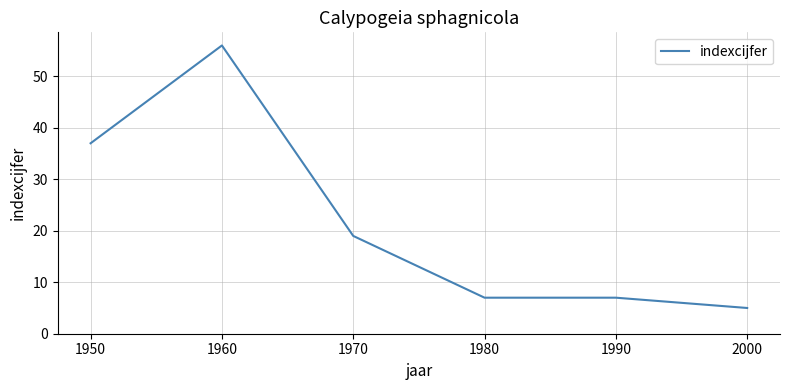

What is the difference between the maximum and minimum values?

51